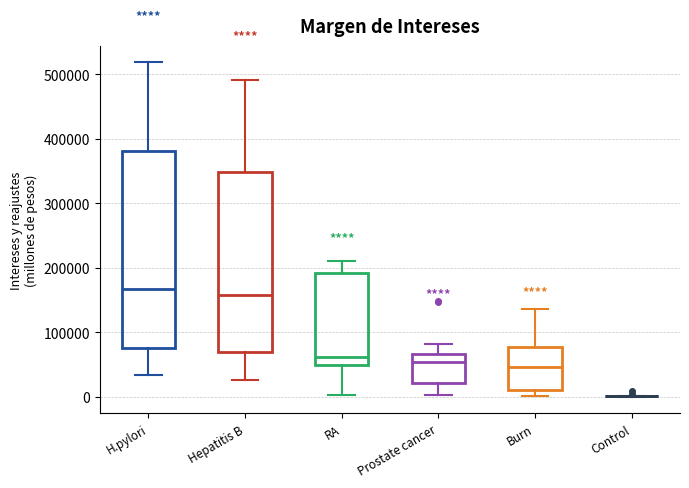

Which box is the tallest, from its lower edge to its upper edge?

H.pylori